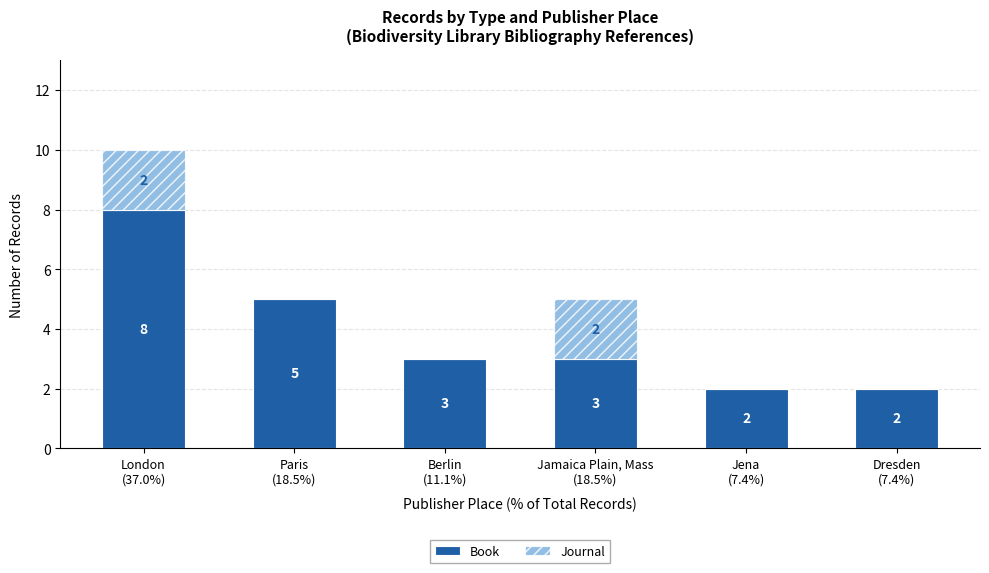

What is the highest value of the Book series?

8